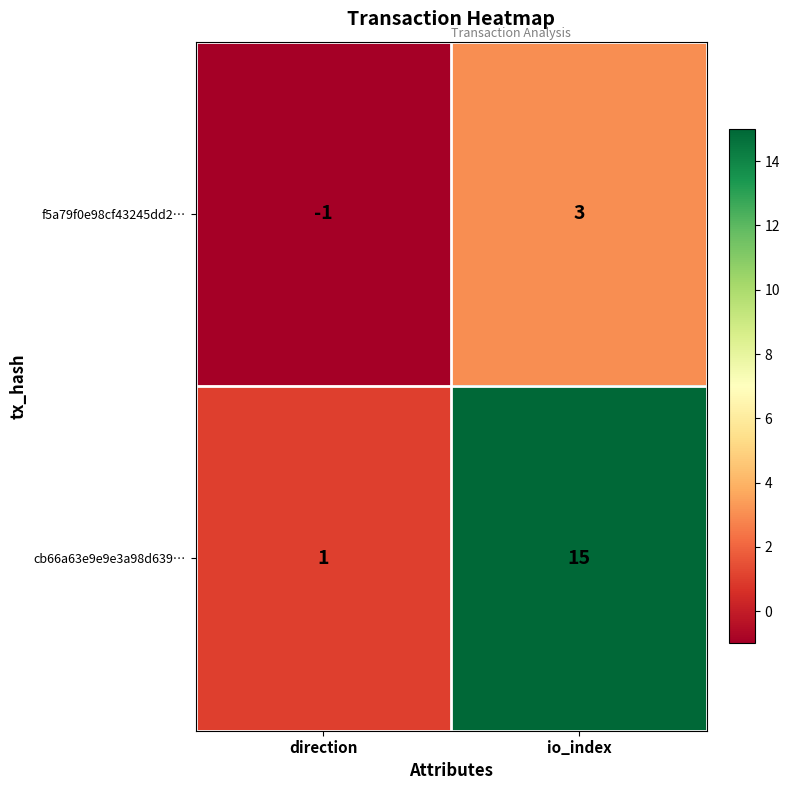

What is the difference between the f5a79f0e98cf43245dd2… values at direction and io_index?

4